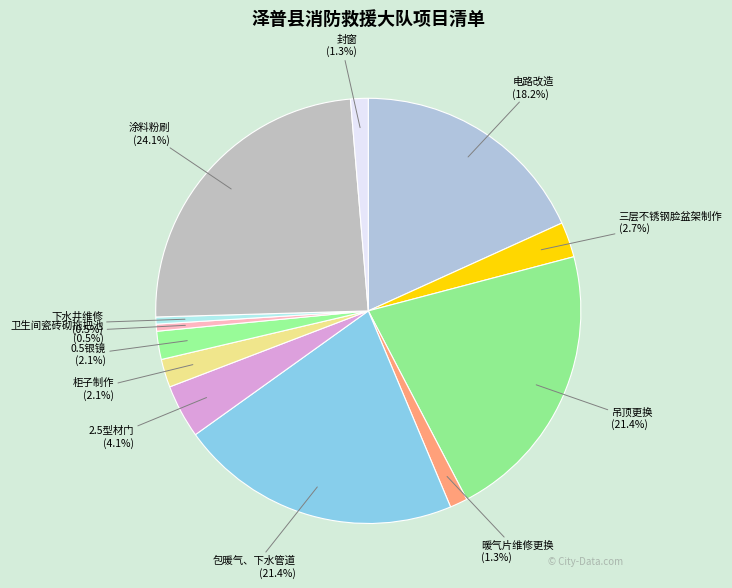

How many slices are in this pie chart?

12